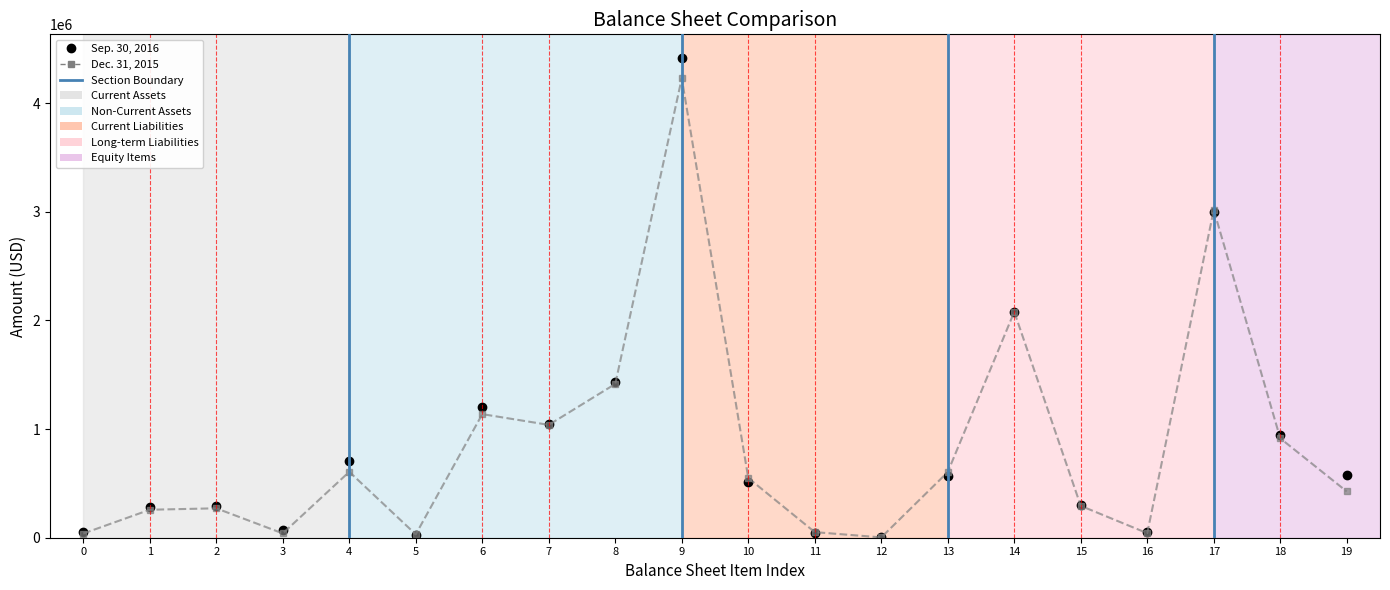

At 6, list the series in order from largest to smallest.

Sep. 30, 2016, Dec. 31, 2015